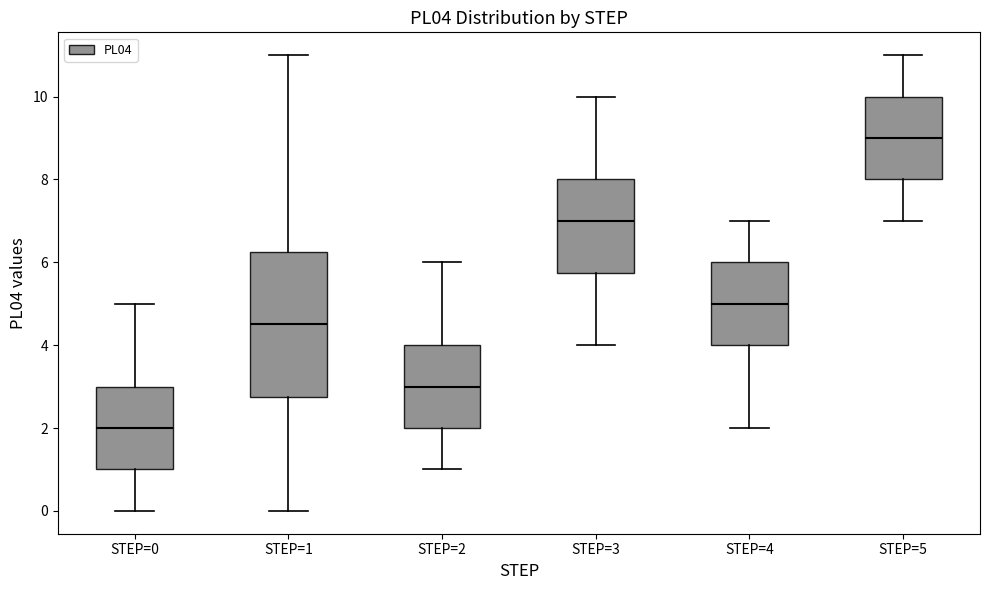

Which box's median line is the highest?

STEP=5